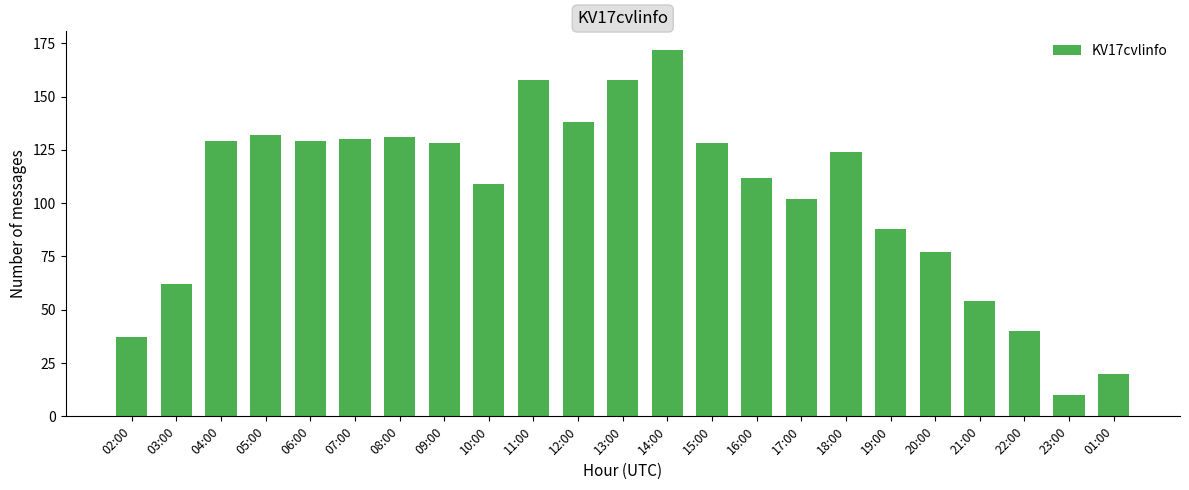

The chart shows a value of 59 at 13:00. True or false?

False